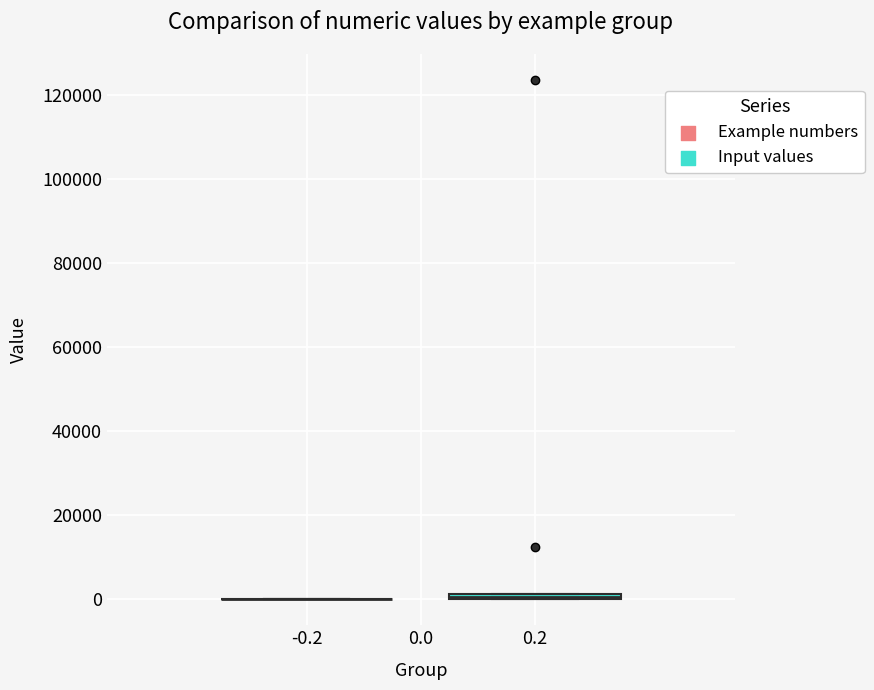

Where is the lower edge of the box at x = 0.2 on the y-axis? The values are not printed on the chart, so give them approximately, as read against the axis.

0